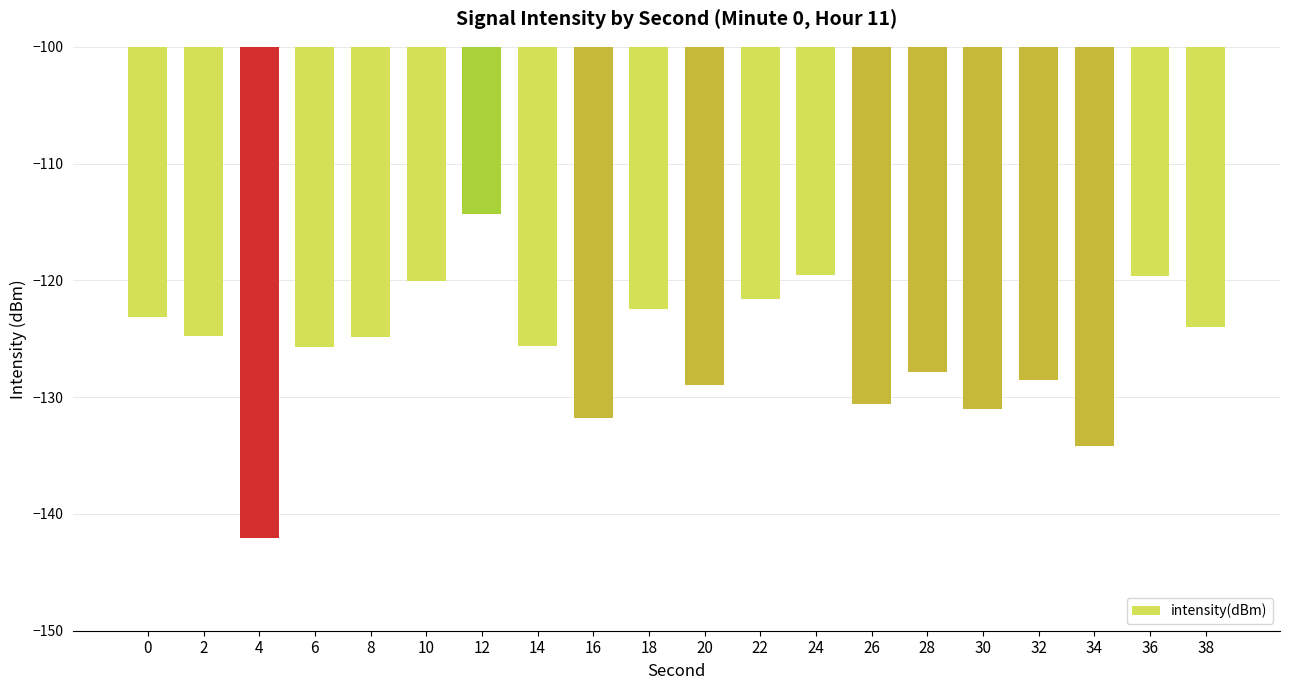

The chart shows a value of -124.8 at 2. True or false?

True